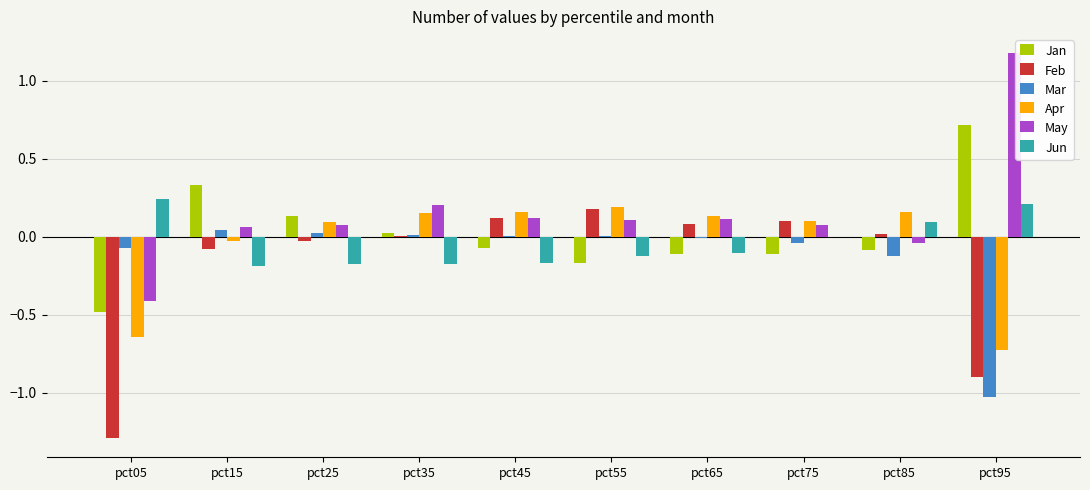

Which series changed the most between pct15 and pct45?

Jan